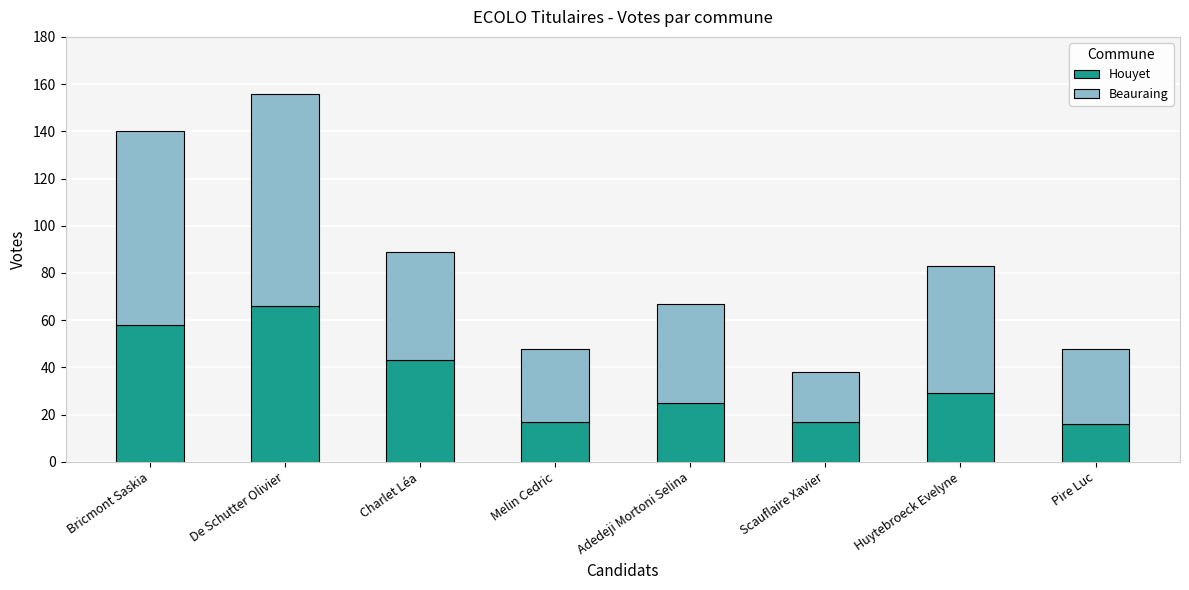

The Houyet series shows 63 at Charlet Léa. True or false?

False